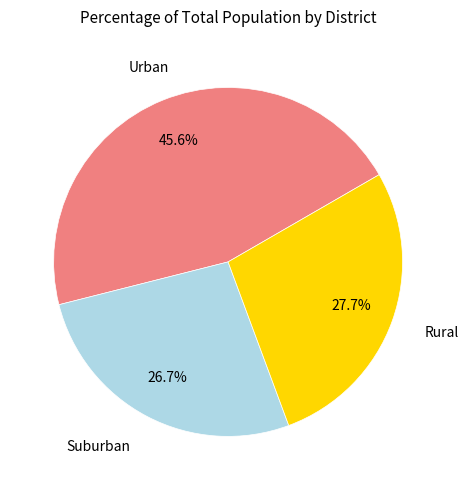

Is there any slice that represents more than half of the pie?

No